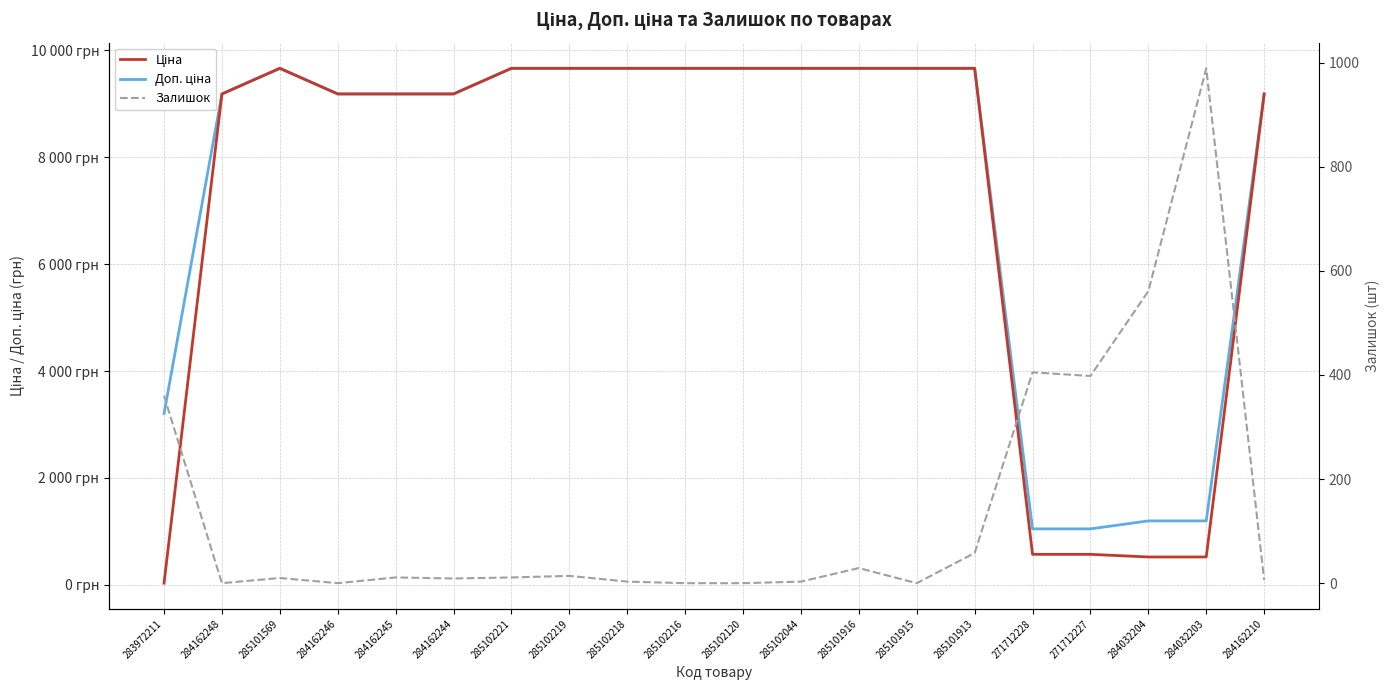

What is the label of the 4th point from the right?

271712227